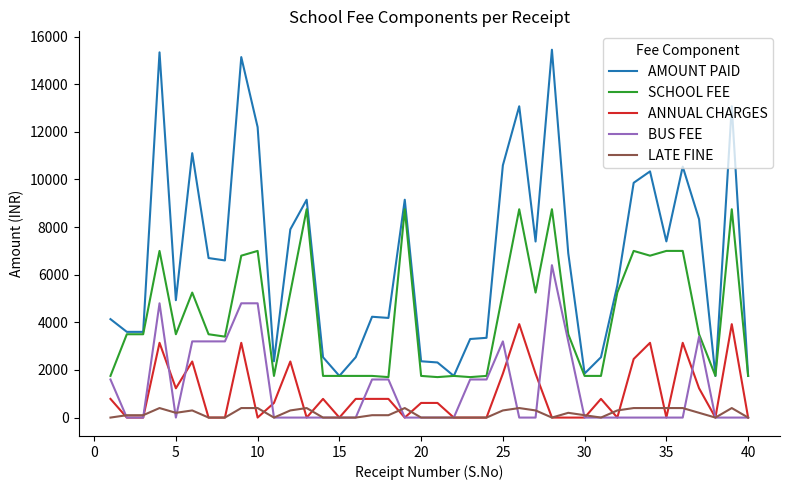

How many lines are shown in the chart?

5